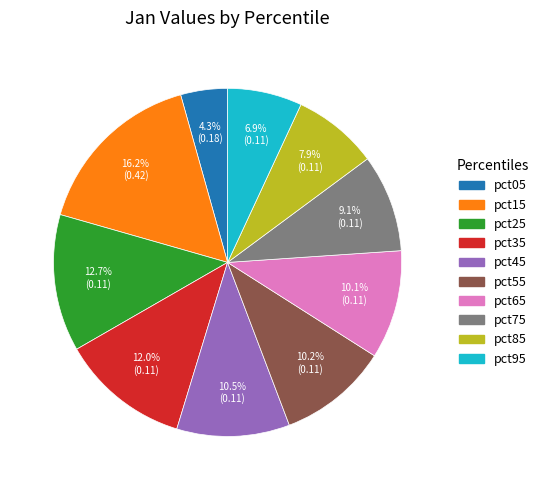

What percentage is the pct65 slice, to the nearest percent?

10%